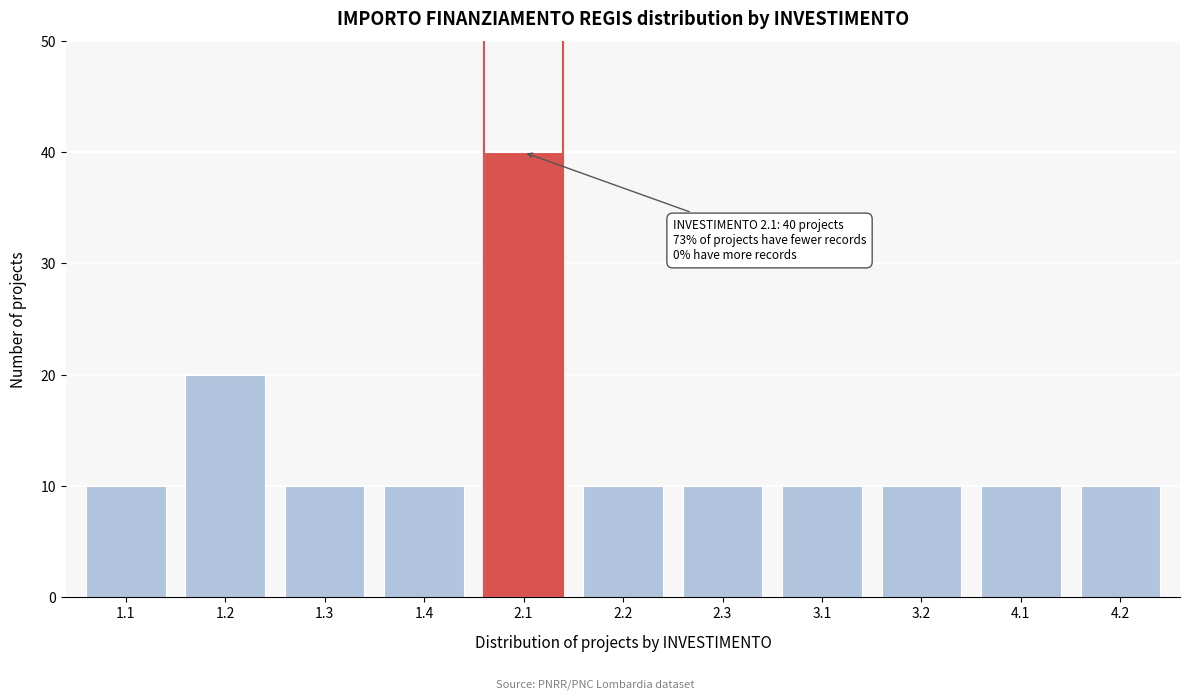

Reading left to right, transcribe all the data shown in this chart.

1.1=10	1.2=20	1.3=10	1.4=10	2.1=40	2.2=10	2.3=10	3.1=10	3.2=10	4.1=10	4.2=10